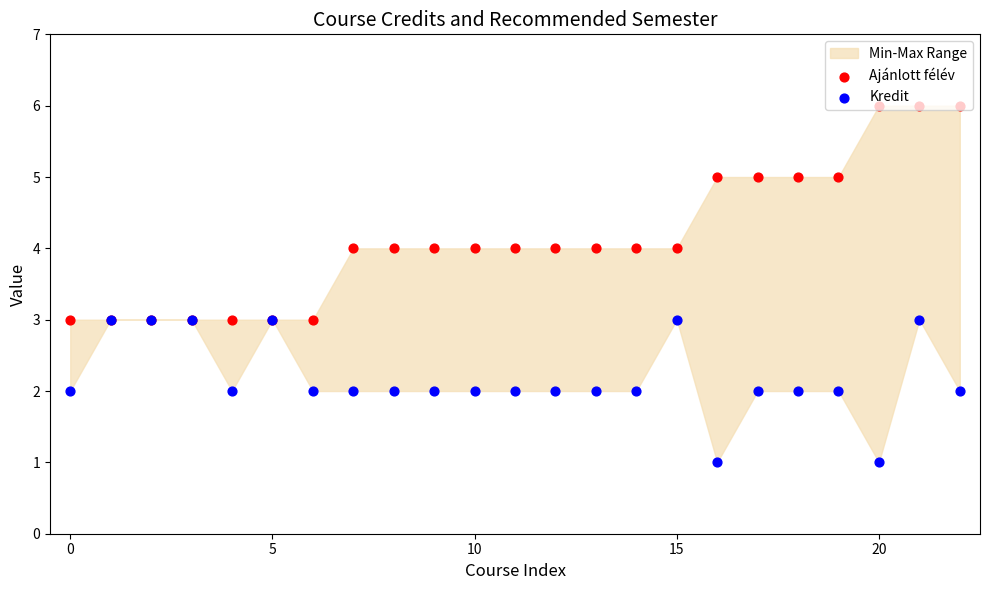

Which series has the largest Y range (max minus min)?

Ajánlott félév